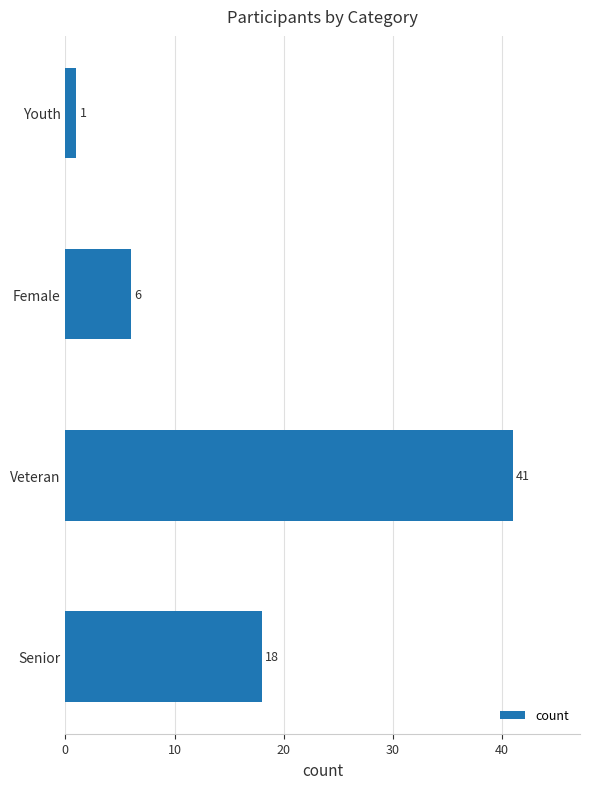

Are the bars grouped side by side (vs. stacked)?

No